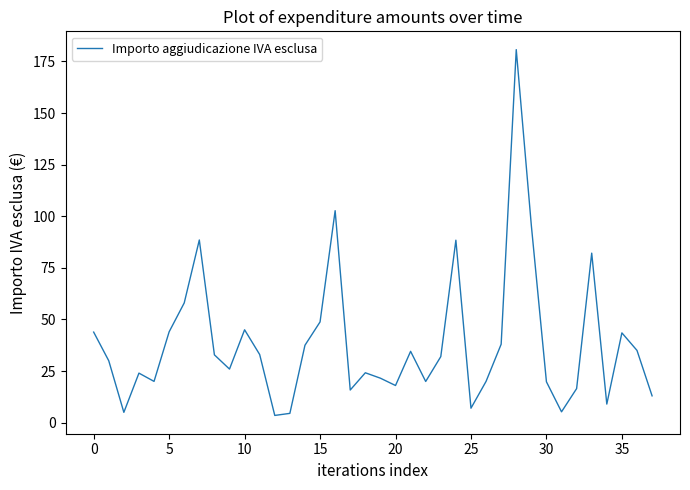

What is the difference between the maximum and minimum values?

177.2